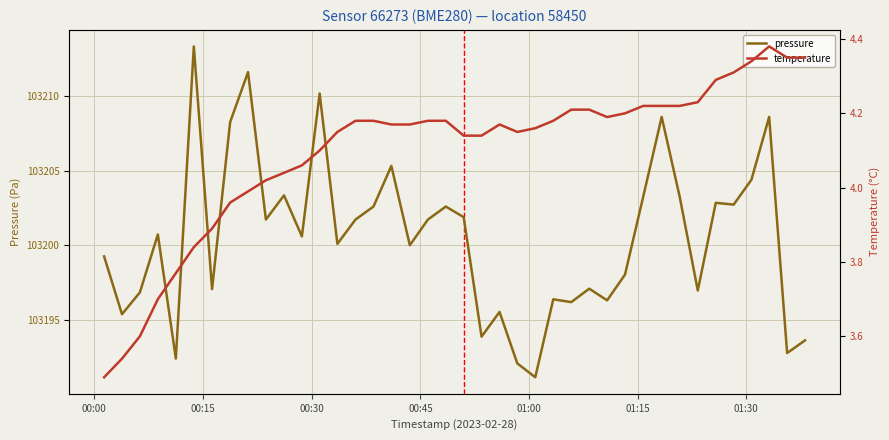

Reading right to left, list all the values displayed in this chart.

pressure: 103193.6	103192.8	103208.6	103204.4	103202.7	103202.8	103197.0	103203.2	103208.6	103203.2	103198.0	103196.3	103197.1	103196.2	103196.4	103191.2	103192.1	103195.5	103193.9	103201.9	103202.6	103201.7	103200.0	103205.3	103202.6	103201.7	103200.1	103210.2	103200.6	103203.3	103201.7	103211.6	103208.2	103197.1	103213.3	103192.4	103200.7	103196.8	103195.4	103199.2
temperature: 4.3	4.3	4.4	4.3	4.3	4.3	4.2	4.2	4.2	4.2	4.2	4.2	4.2	4.2	4.2	4.2	4.2	4.2	4.1	4.1	4.2	4.2	4.2	4.2	4.2	4.2	4.2	4.1	4.1	4.0	4.0	4.0	4.0	3.9	3.8	3.8	3.7	3.6	3.5	3.5